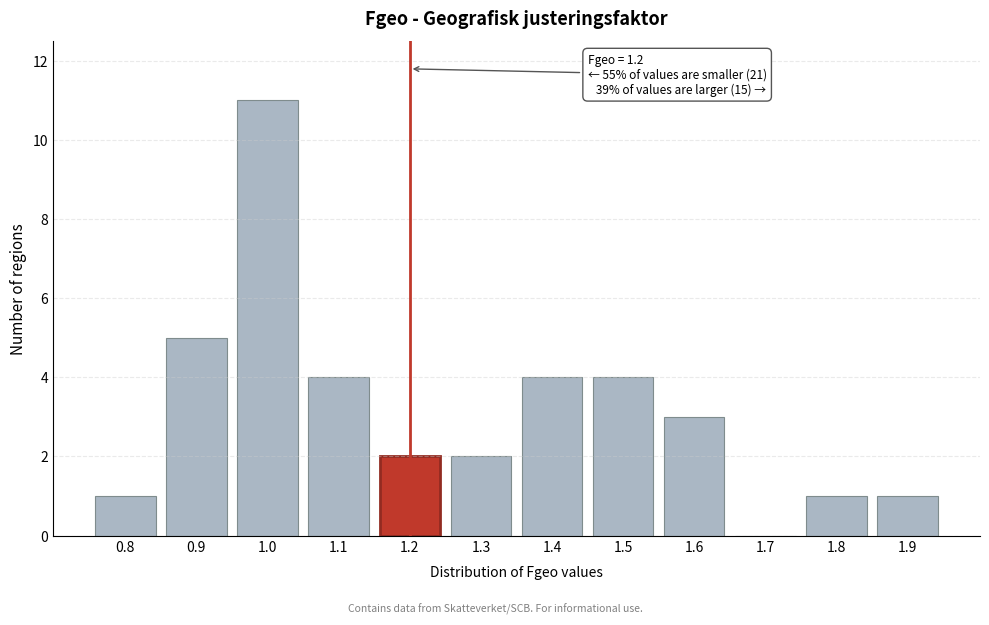

Which range on the x-axis has the tallest bar?

0.95 to 1.05